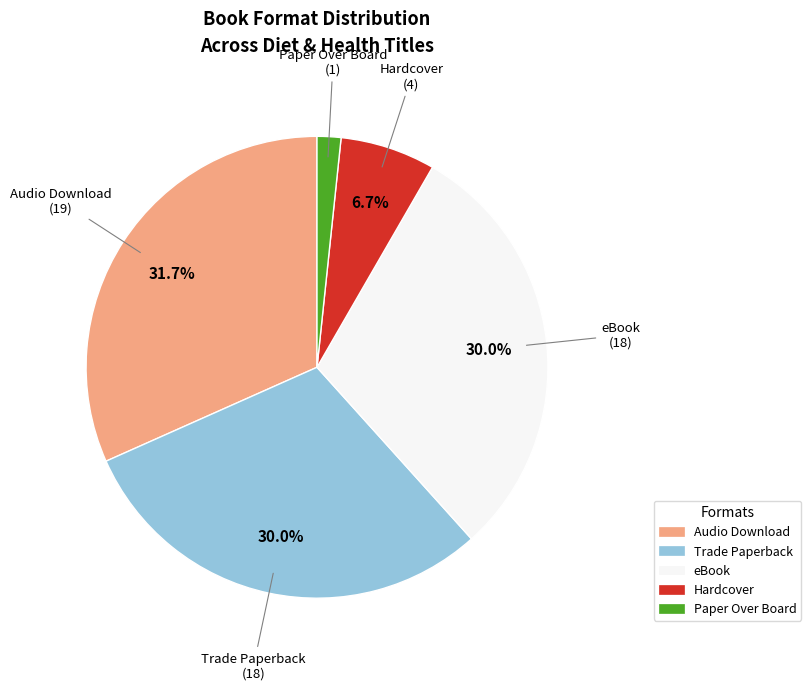

What percentage is the Audio Download slice, to the nearest percent?

32%